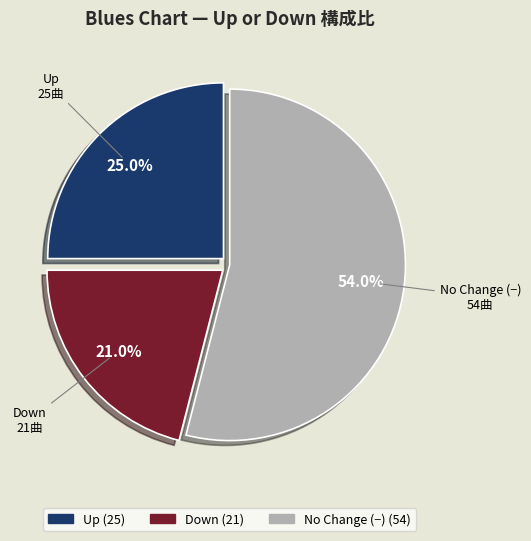

Is there a majority slice in this chart?

Yes